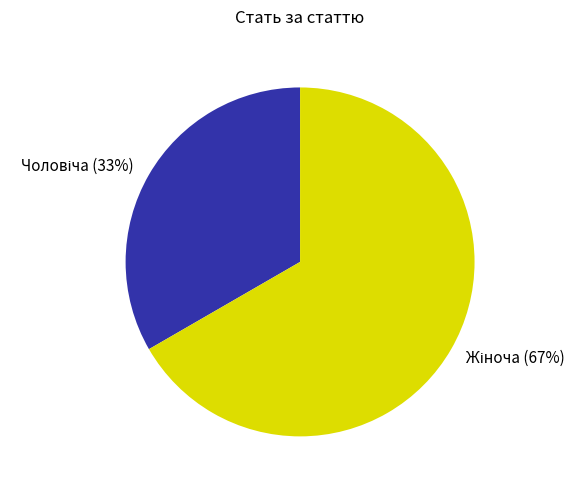

To the nearest percent, what is the average slice percentage?

50%